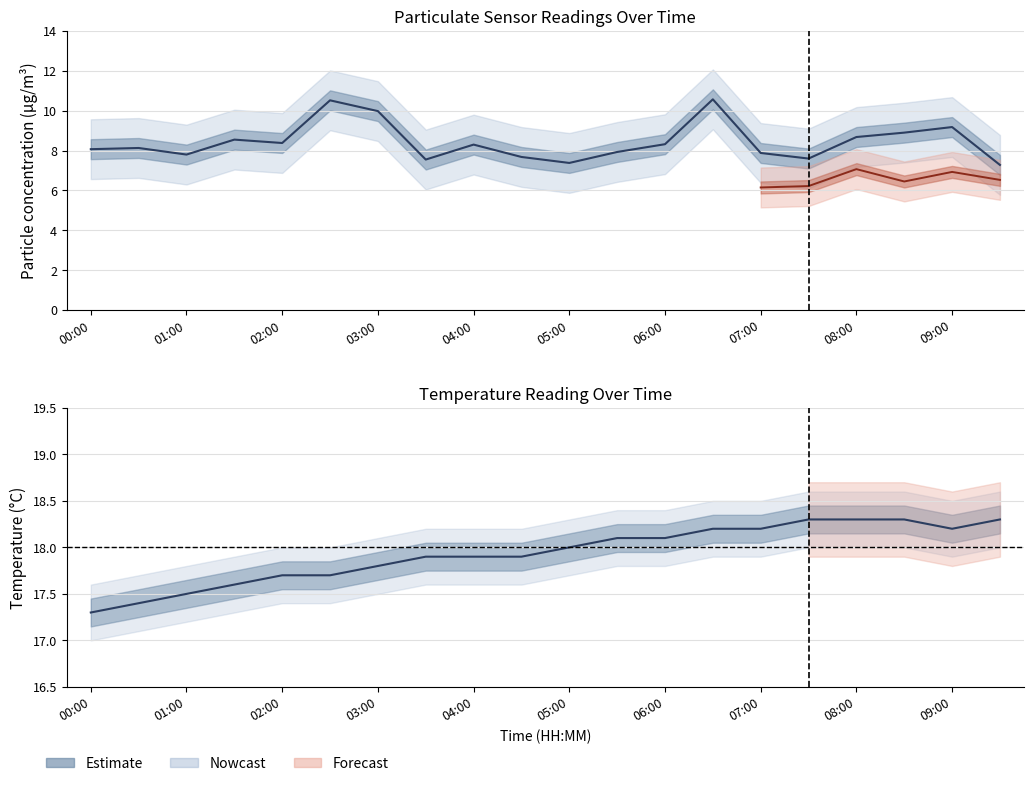

Is this an area chart (filled region under the line)?

No